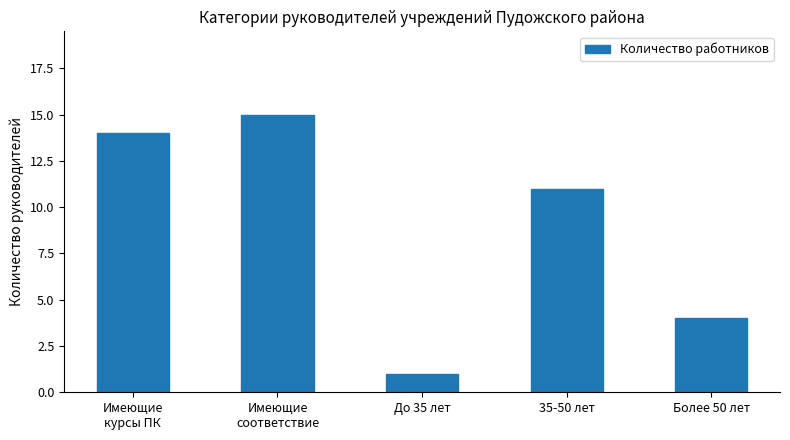

Where is the data nearest to the value 8?

35-50 лет